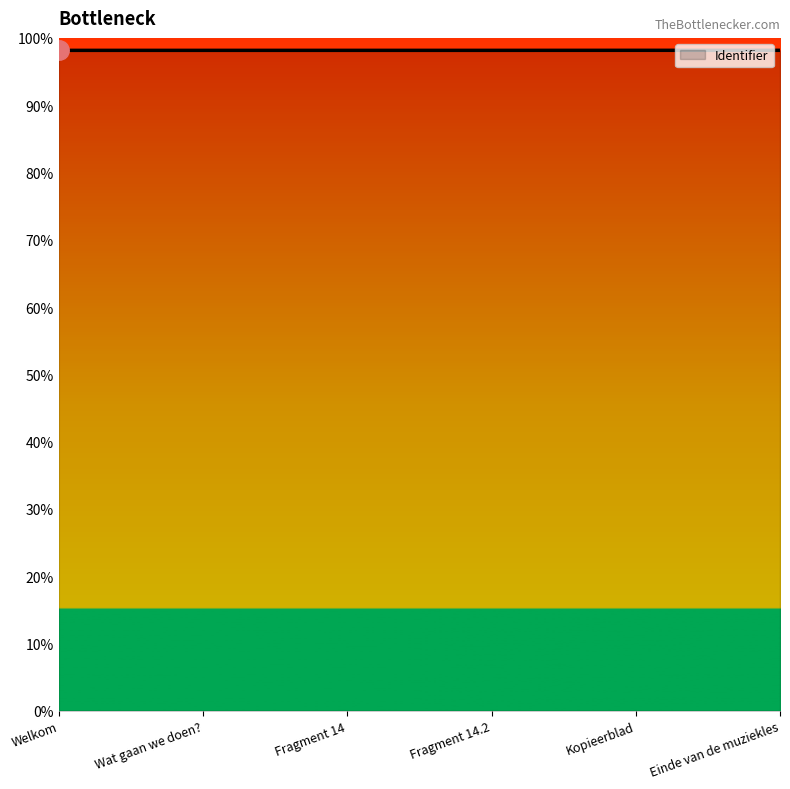

Approximately how many times larger is the value at Wat gaan we doen? compared to Kopieerblad?

1.0